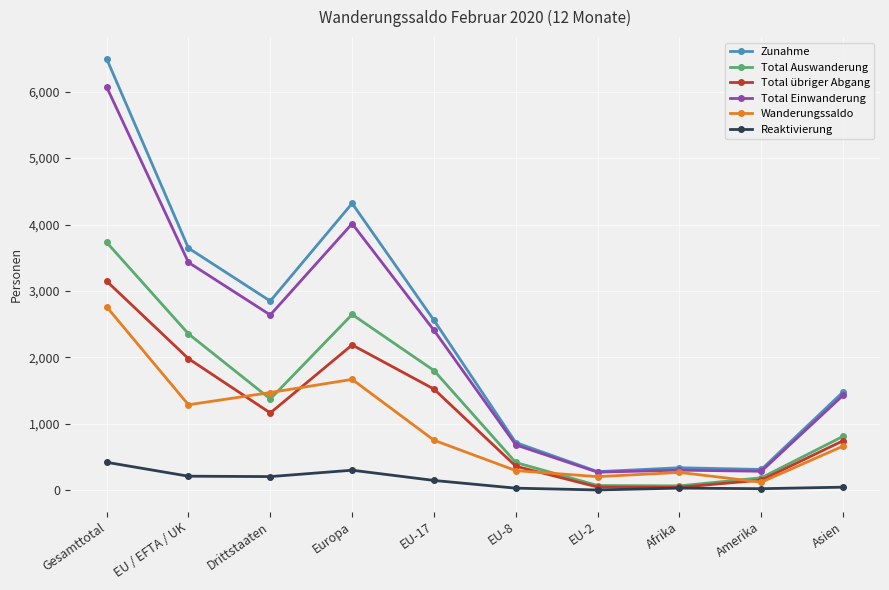

True or false: Reaktivierung and Total Einwanderung intersect in this chart.

False